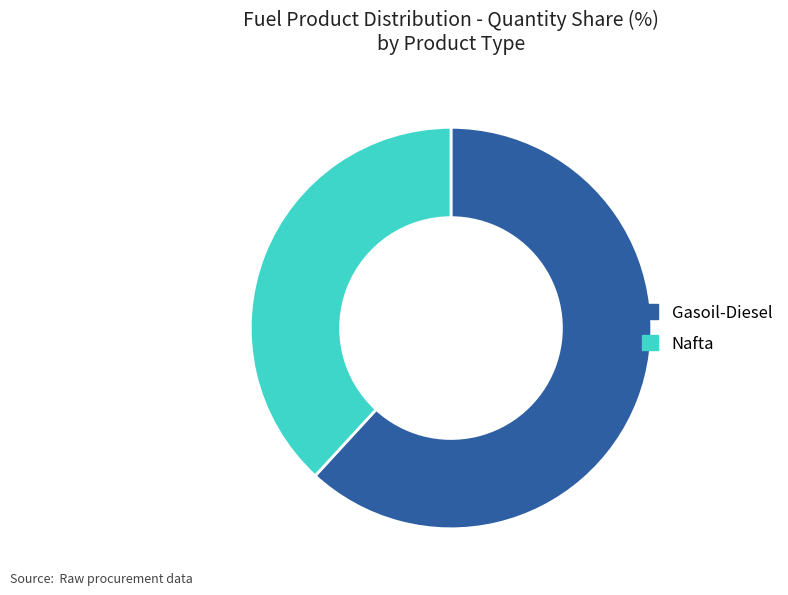

Is the sum of Nafta and Gasoil-Diesel greater than half?

Yes